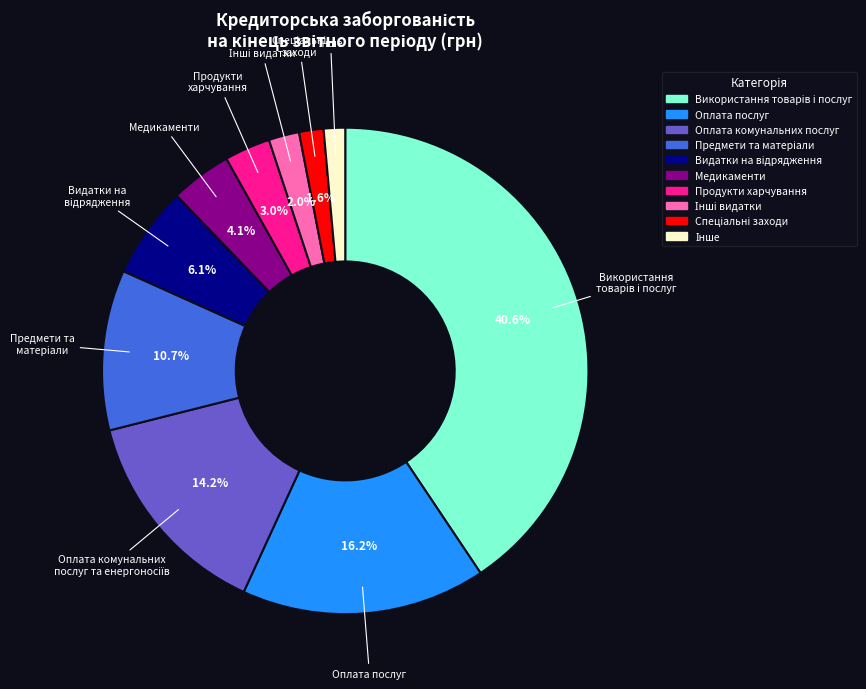

Count the number of slices in the pie.

10